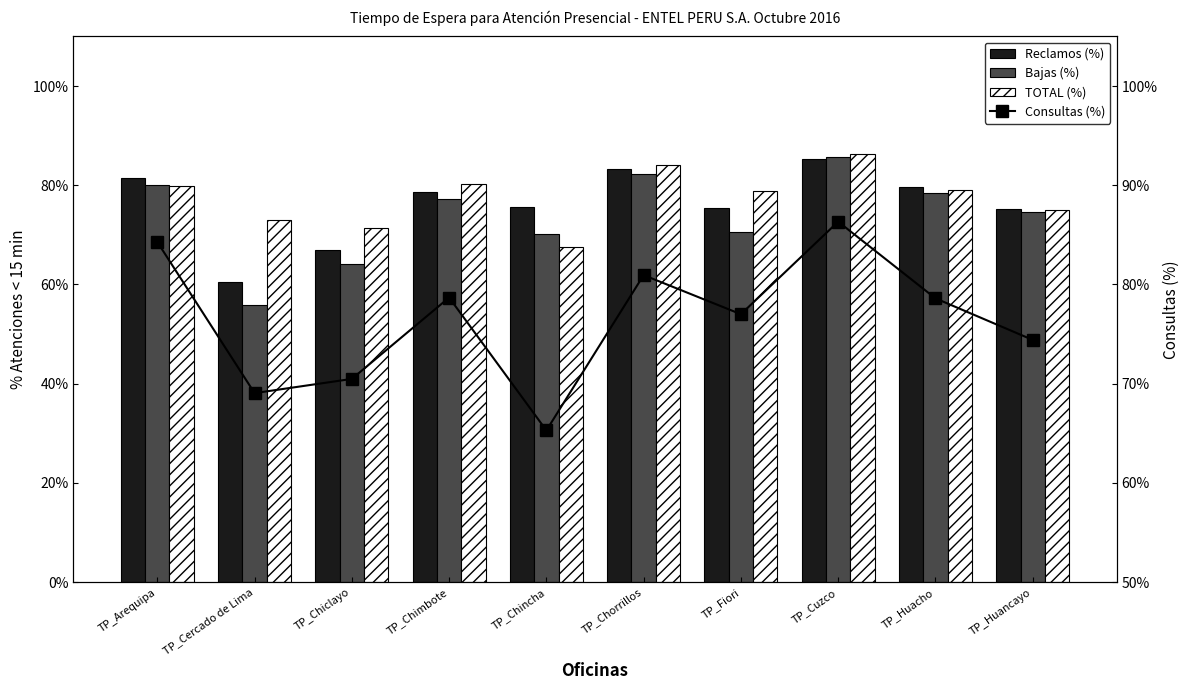

What is the difference between the maximum and minimum values in the Reclamos (%) series?

0.2